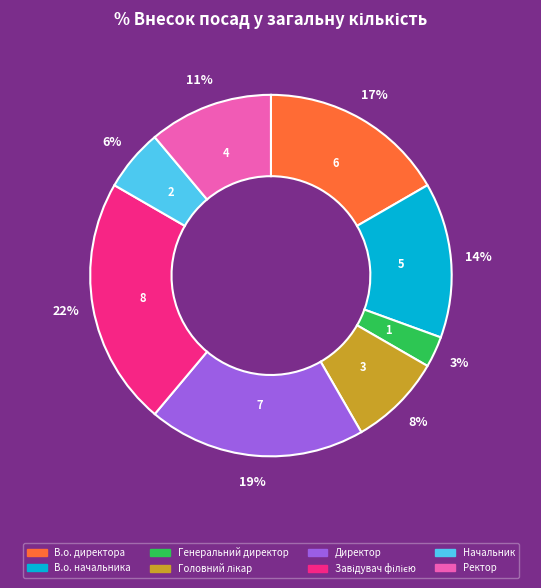

How many segments does this pie chart have?

8